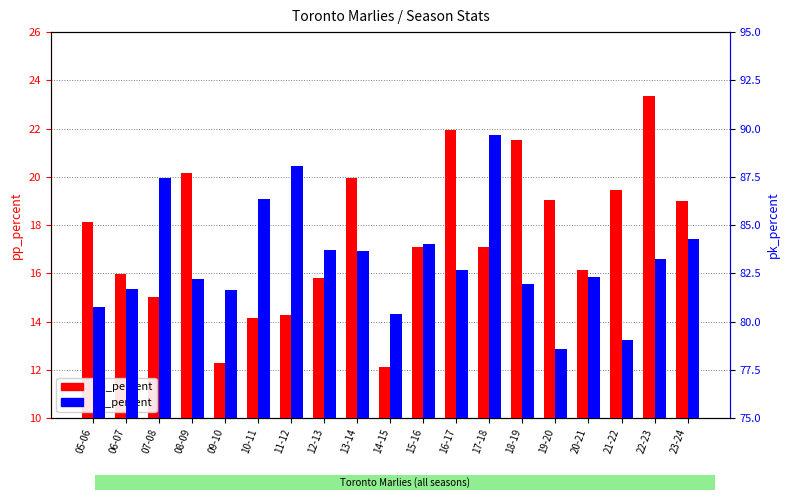

Reading left to right, what are all the values shown in this chart?

pp_percent: 05-06=18.1	06-07=16.0	07-08=15.0	08-09=20.2	09-10=12.3	10-11=14.1	11-12=14.3	12-13=15.8	13-14=19.9	14-15=12.1	15-16=17.1	16-17=21.9	17-18=17.1	18-19=21.5	19-20=19.1	20-21=16.1	21-22=19.5	22-23=23.4	23-24=19.0
pk_percent: 05-06=80.8	06-07=81.7	07-08=87.4	08-09=82.2	09-10=81.7	10-11=86.3	11-12=88.1	12-13=83.7	13-14=83.7	14-15=80.4	15-16=84.0	16-17=82.7	17-18=89.7	18-19=82.0	19-20=78.6	20-21=82.3	21-22=79.1	22-23=83.2	23-24=84.3